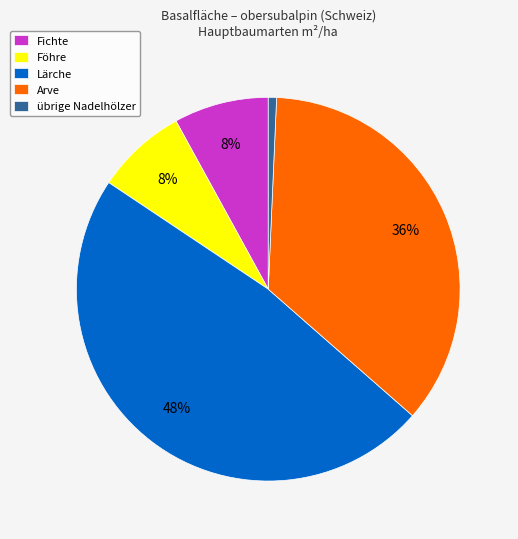

Is there any slice that represents more than half of the pie?

No